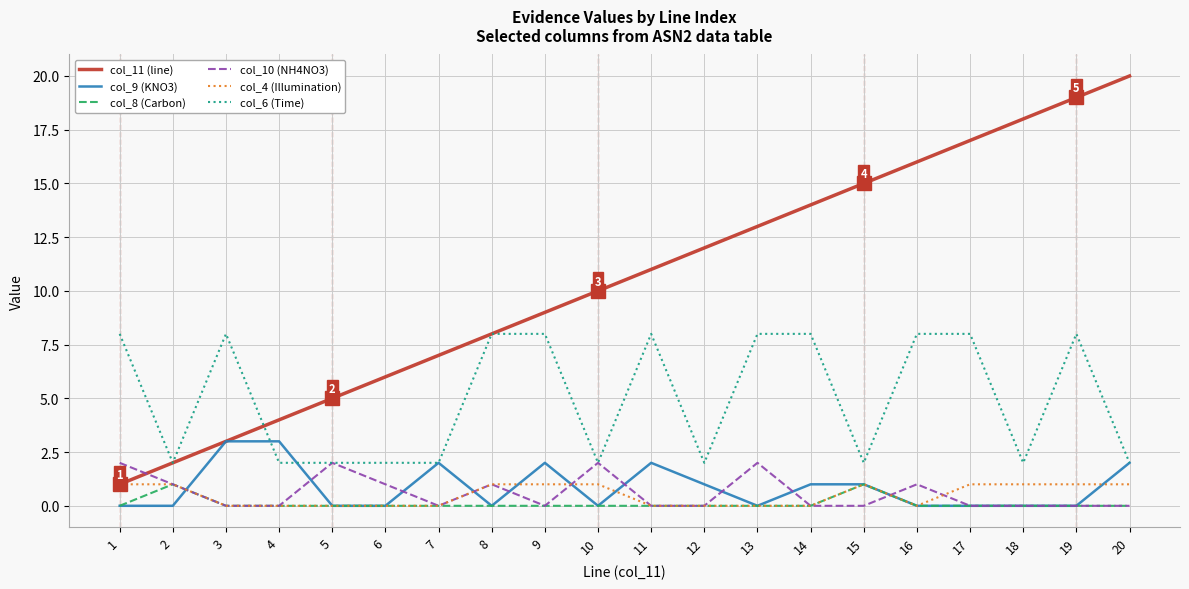

What is the difference between the highest and lowest values at 14?

14